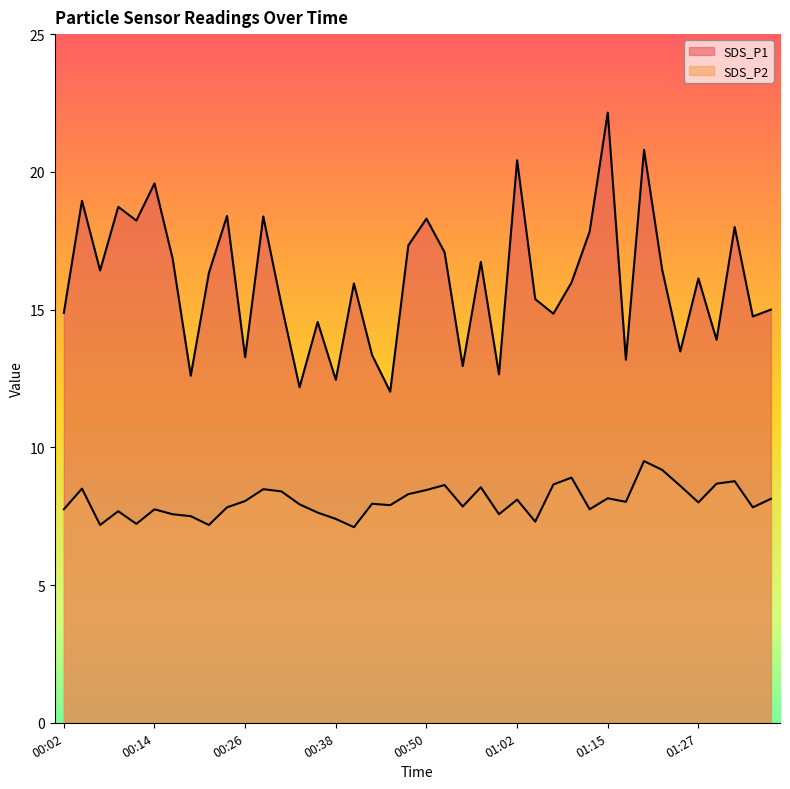

Where is SDS_P2 nearest to the value 8?

01:27